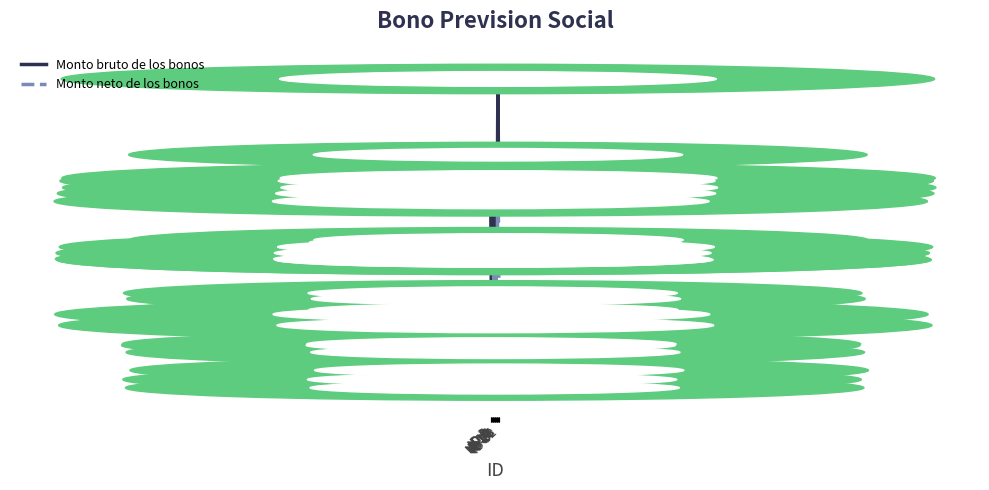

What are all the series names shown in the legend?

Monto bruto de los bonos, Monto neto de los bonos